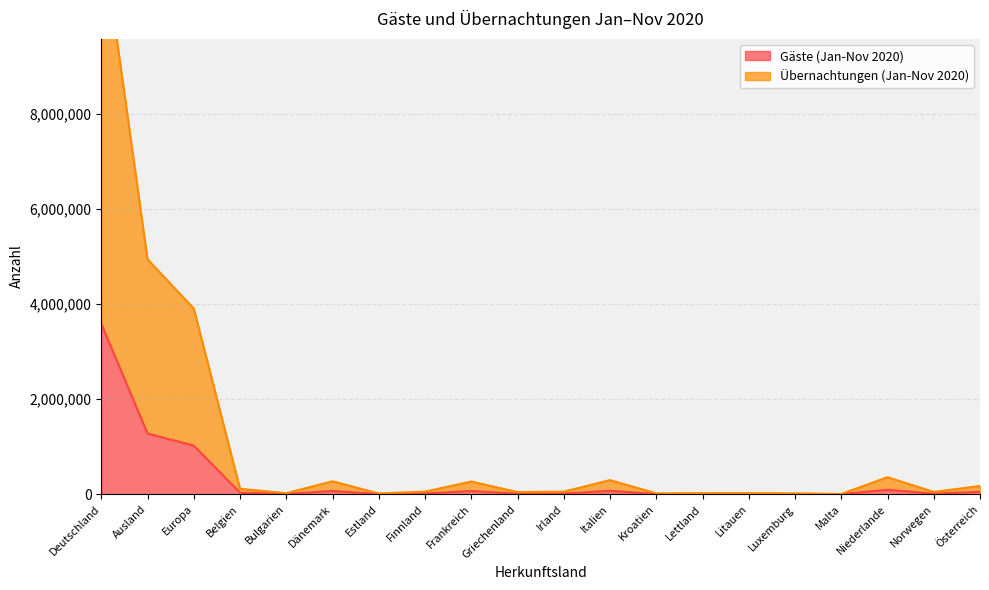

What are all the series names shown in the legend?

Gäste (Jan-Nov 2020), Übernachtungen (Jan-Nov 2020)